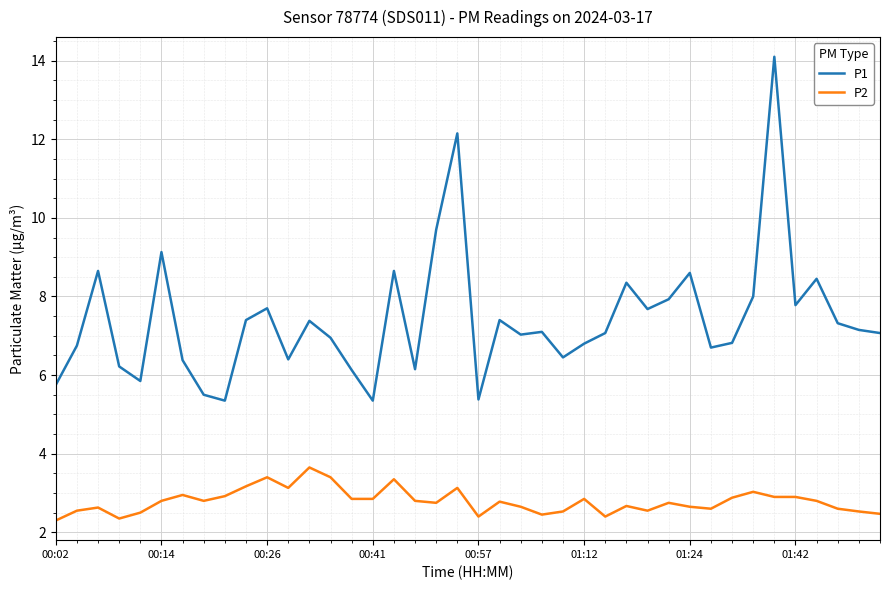

Which series has the widest spread of values?

P1